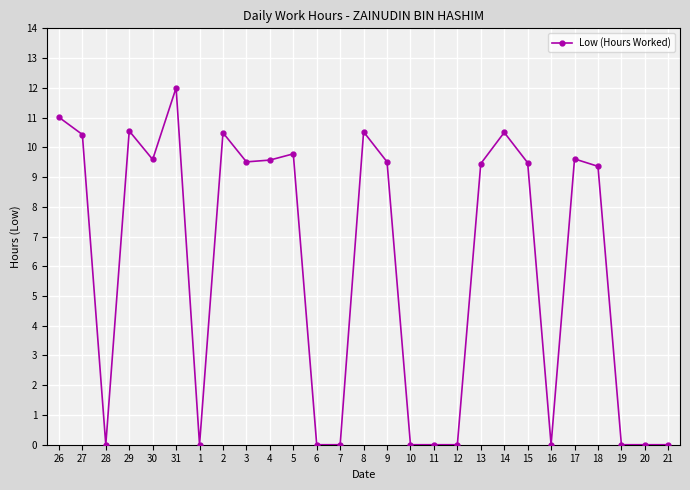

What is the greatest value displayed?

12.0